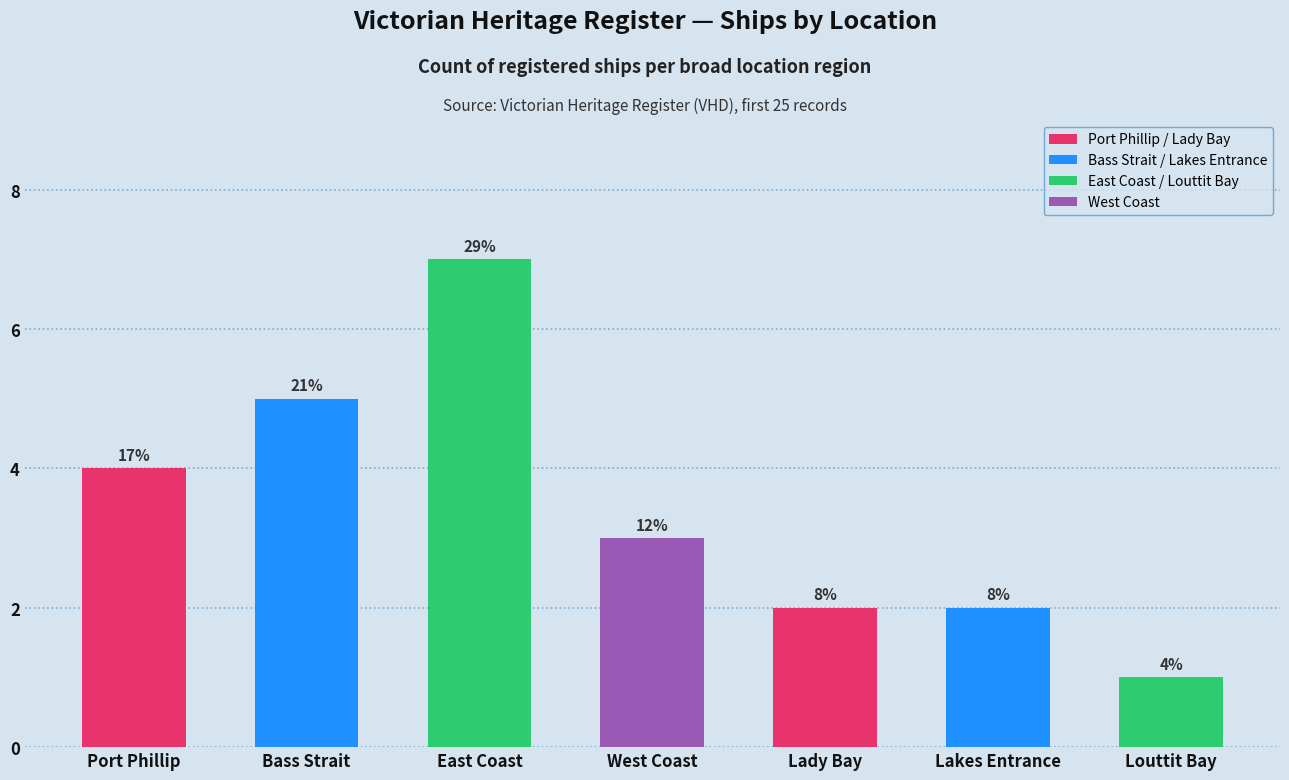

How many bars are there in total?

7